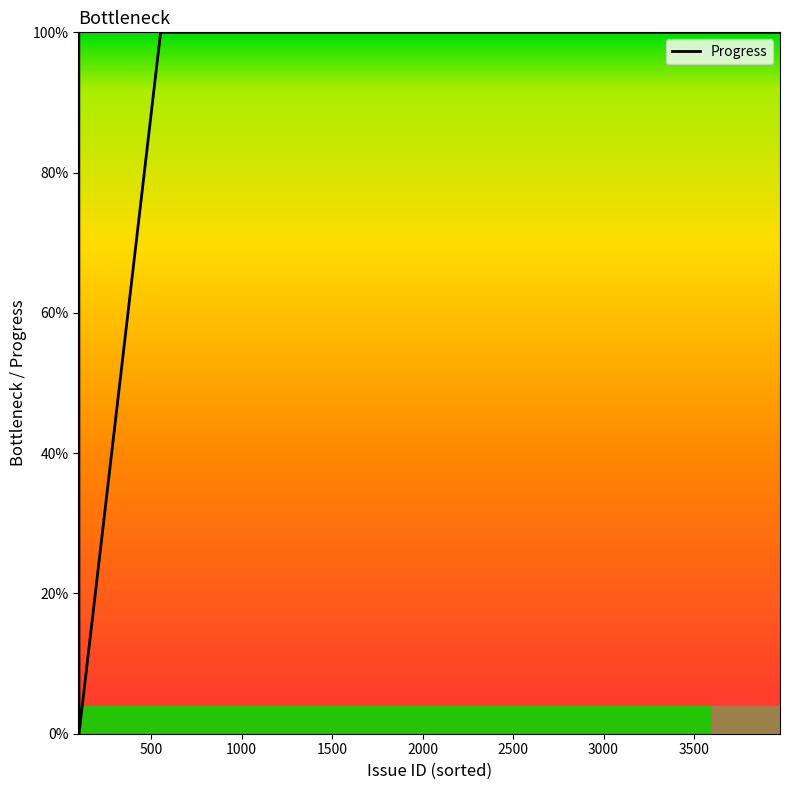

What is the greatest value displayed?

100